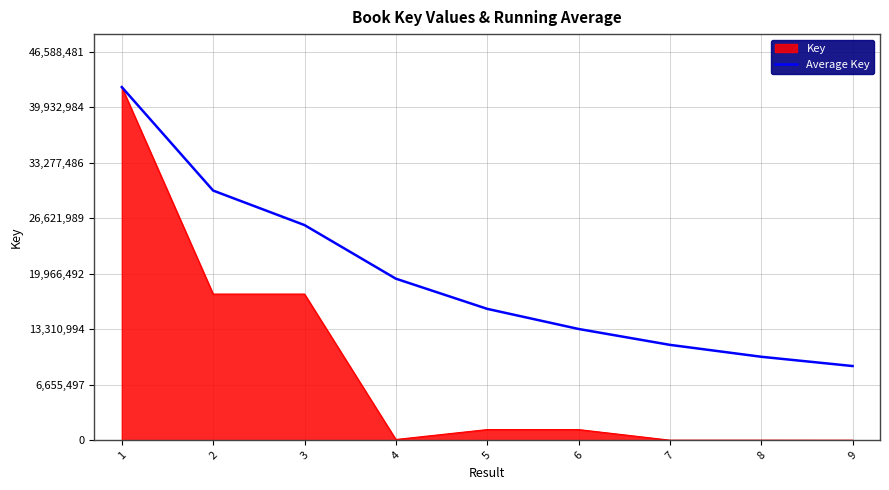

What is the maximum value shown in the chart?

42353165.0